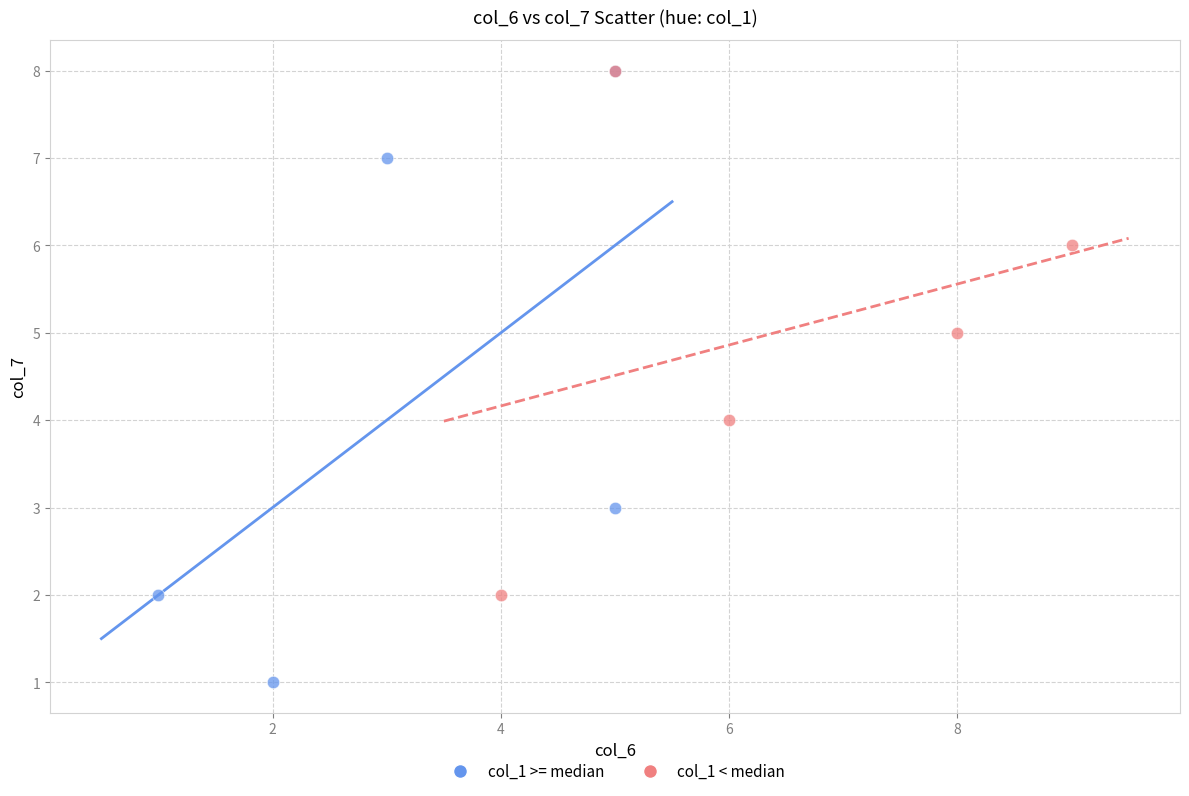

Which series contains the lowest Y value?

col_1 >= median